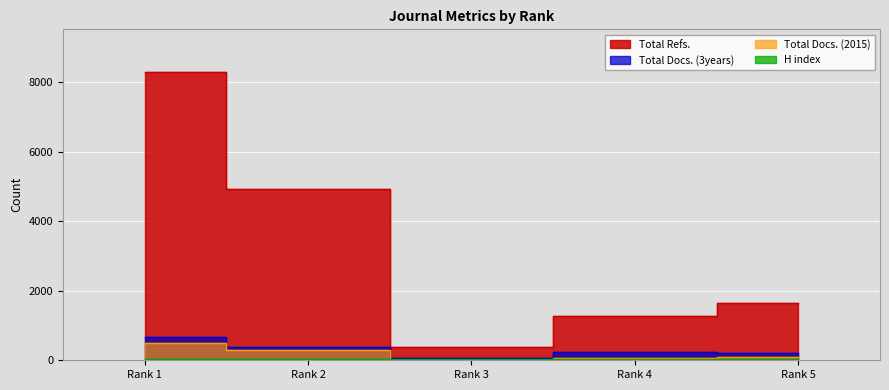

True or false: Total Docs. (2015) and Total Refs. cross at least once.

False